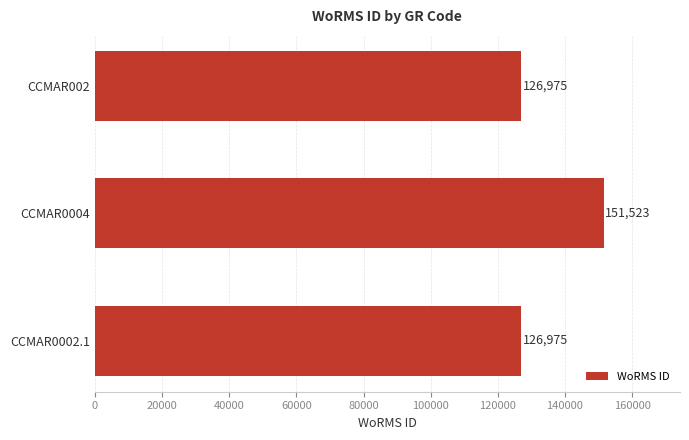

What is the difference between the maximum and second lowest values?

24548